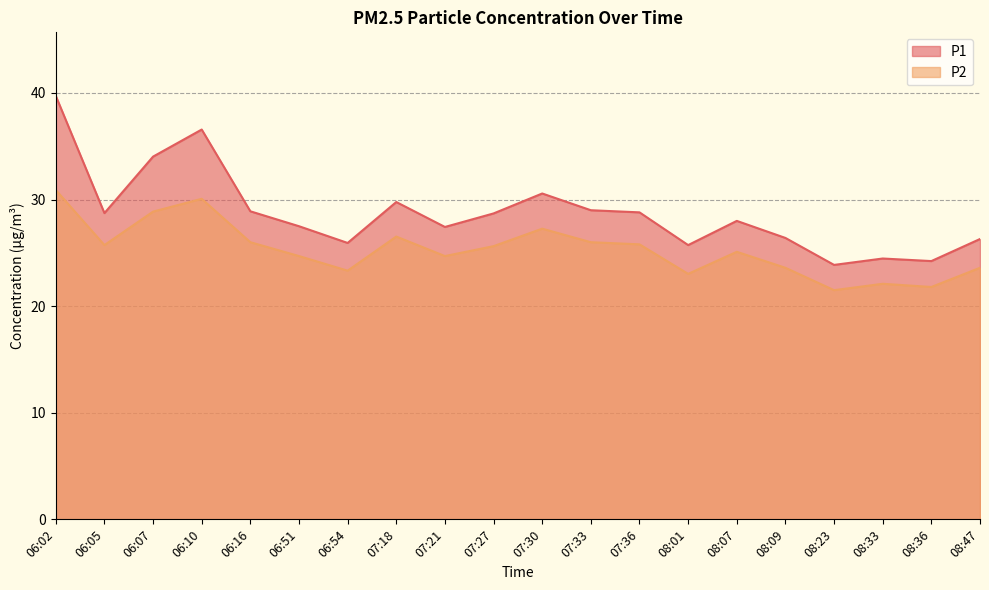

At how many categories does at least one series exceed 22?

20